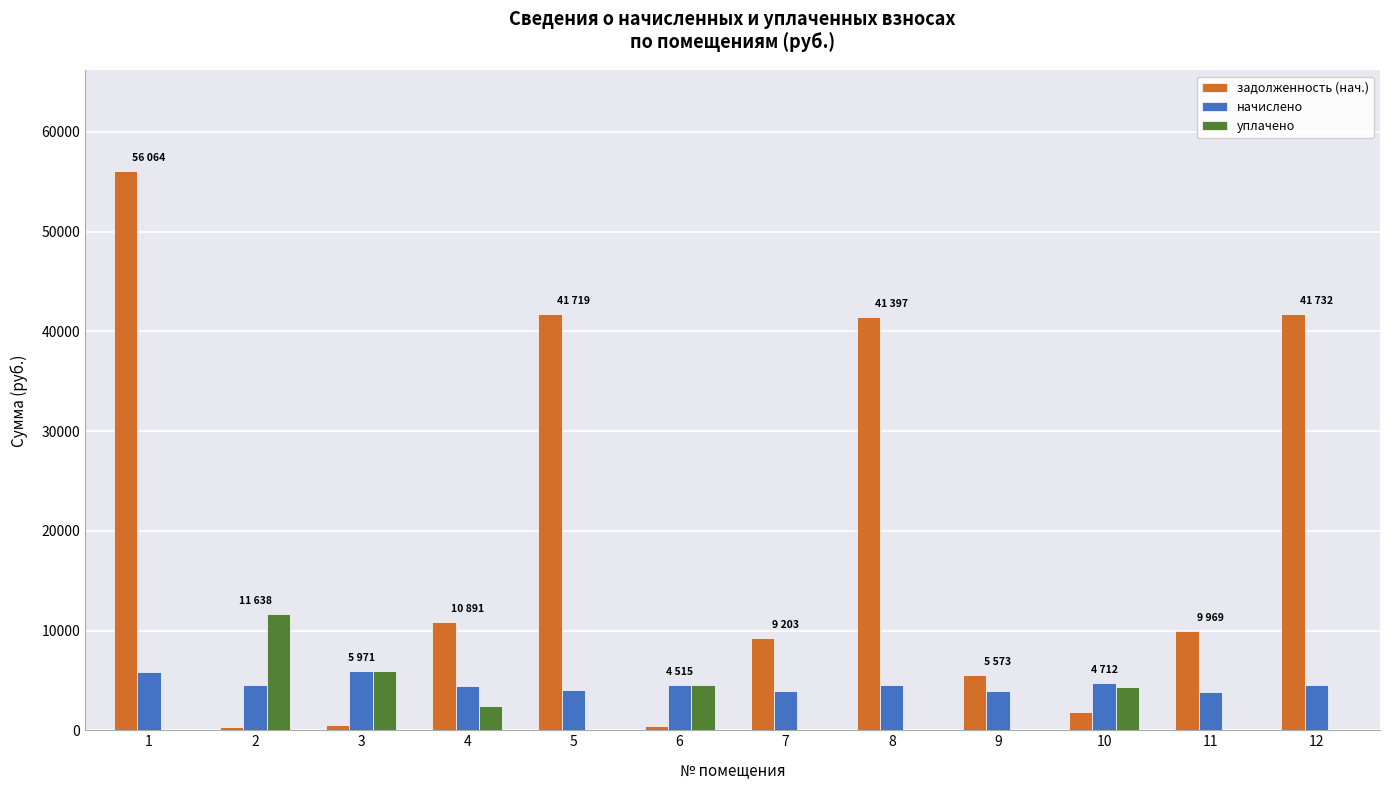

The уплачено series shows 0.0 at 11. True or false?

True